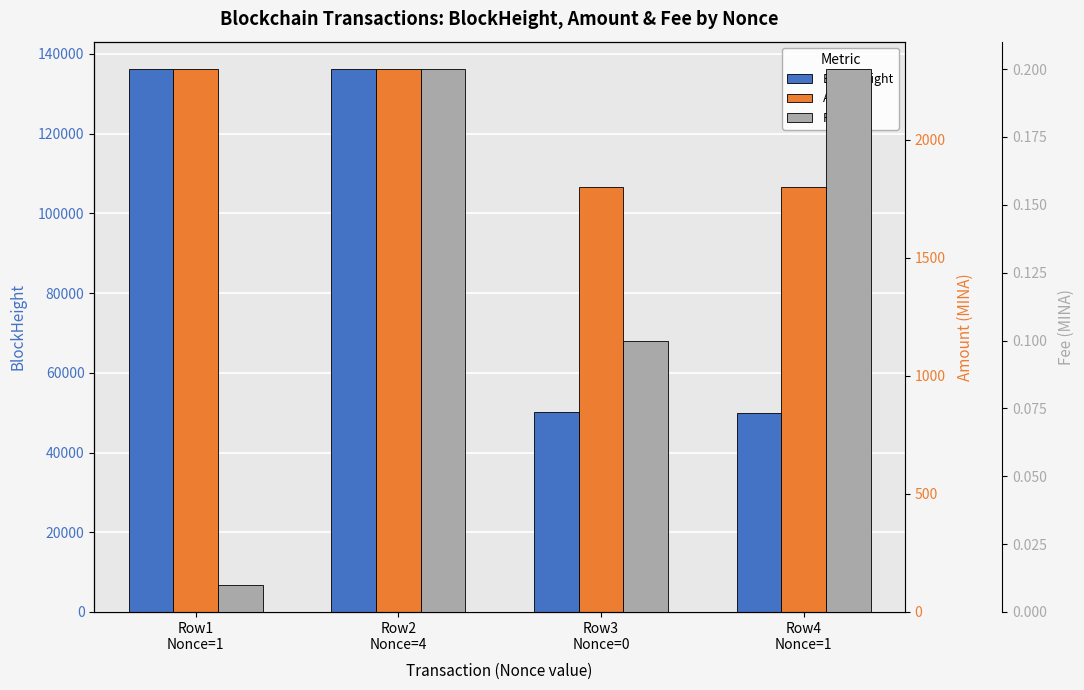

What is the greatest value displayed?

136254.0